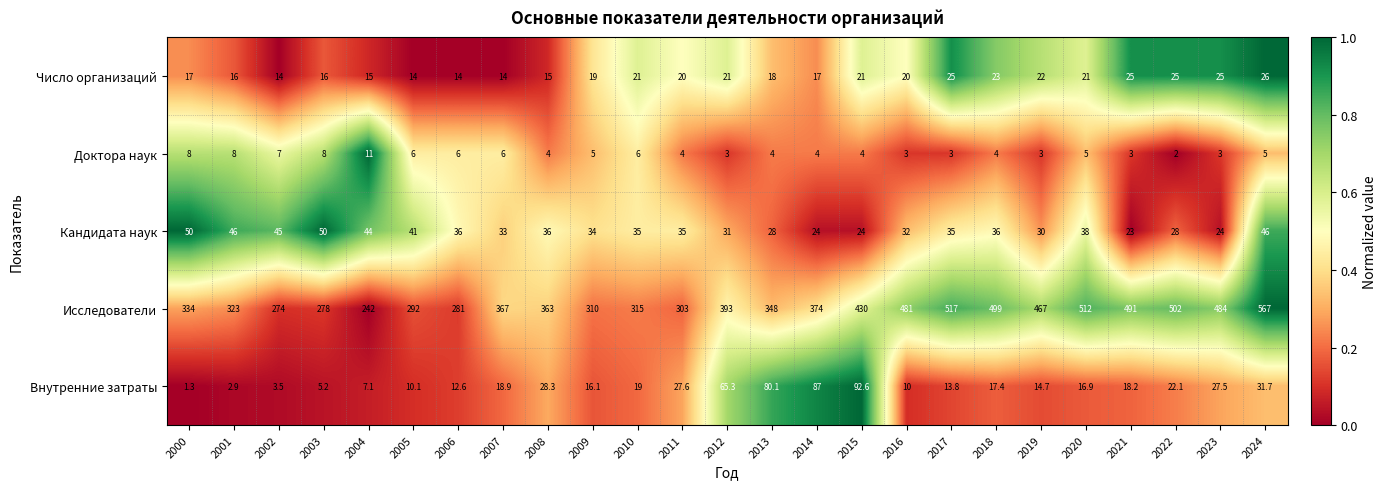

What is the spread (max minus min) of values at 2010?

309.0